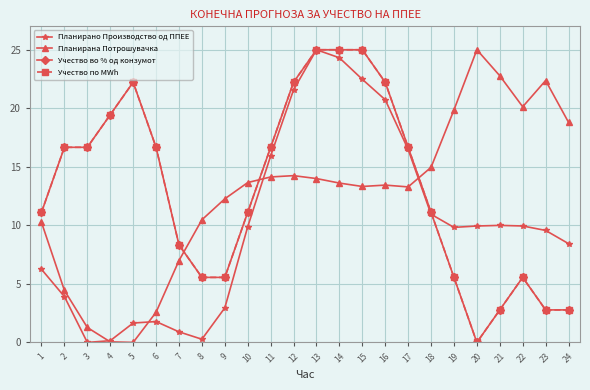

Is this an area chart (filled region under the line)?

No